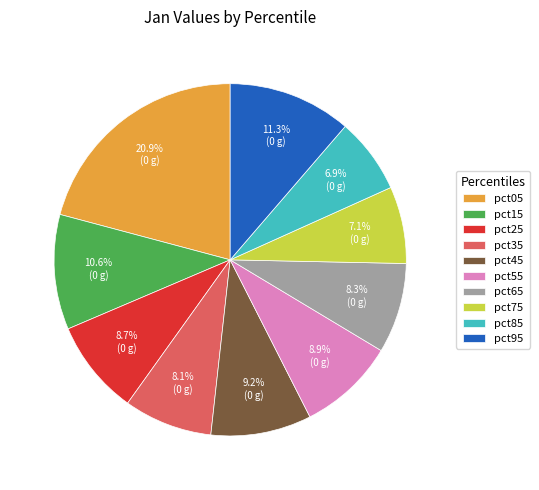

Is there a majority slice in this chart?

No